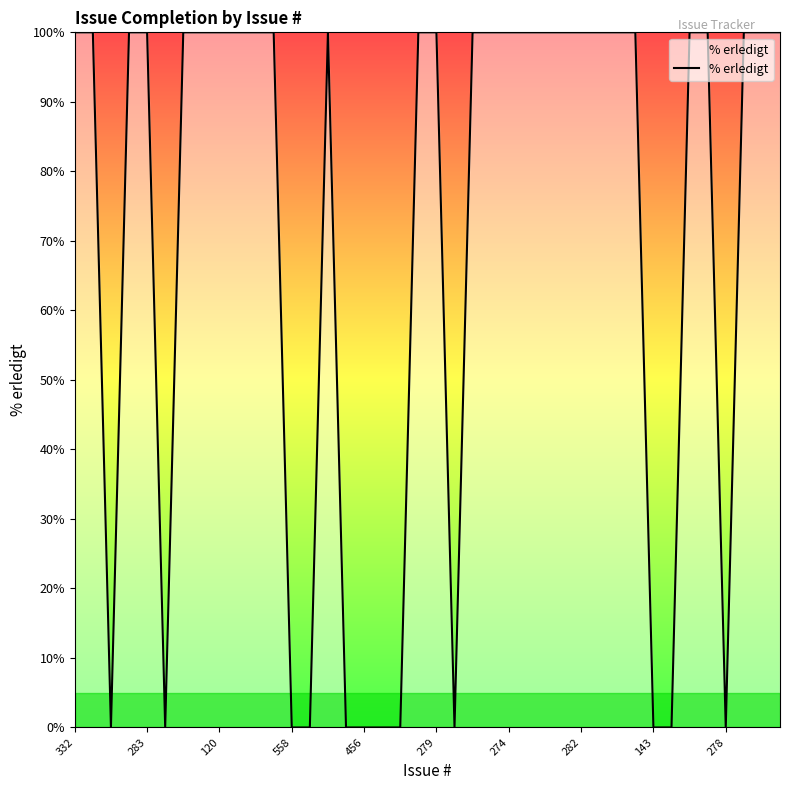

What is the difference between the maximum and minimum values?

100